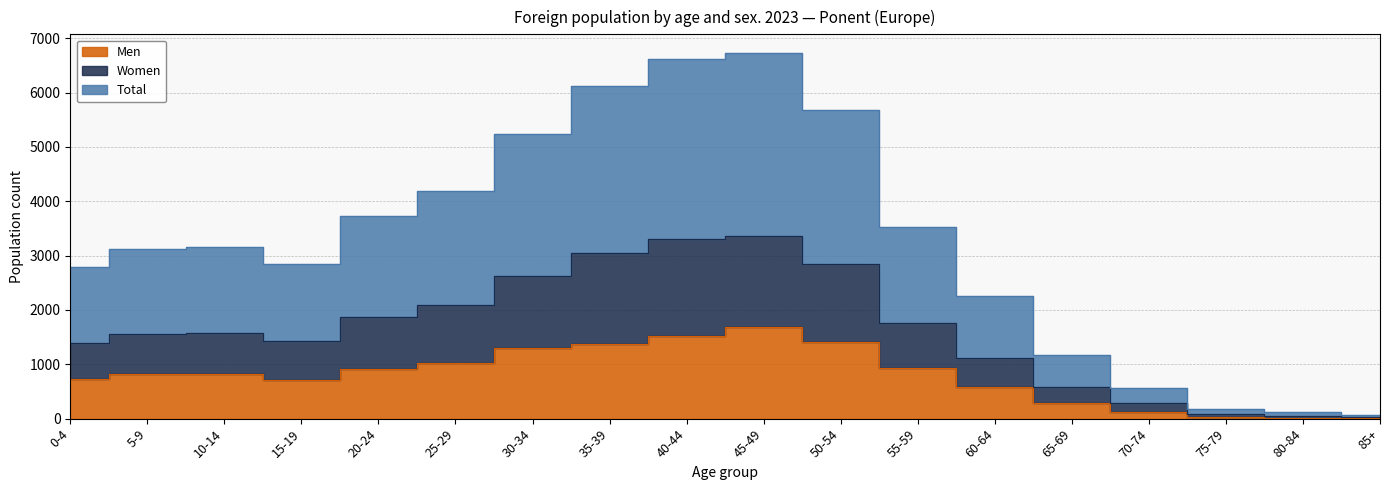

The value of Women at 0-4 is 1393. True or false?

True